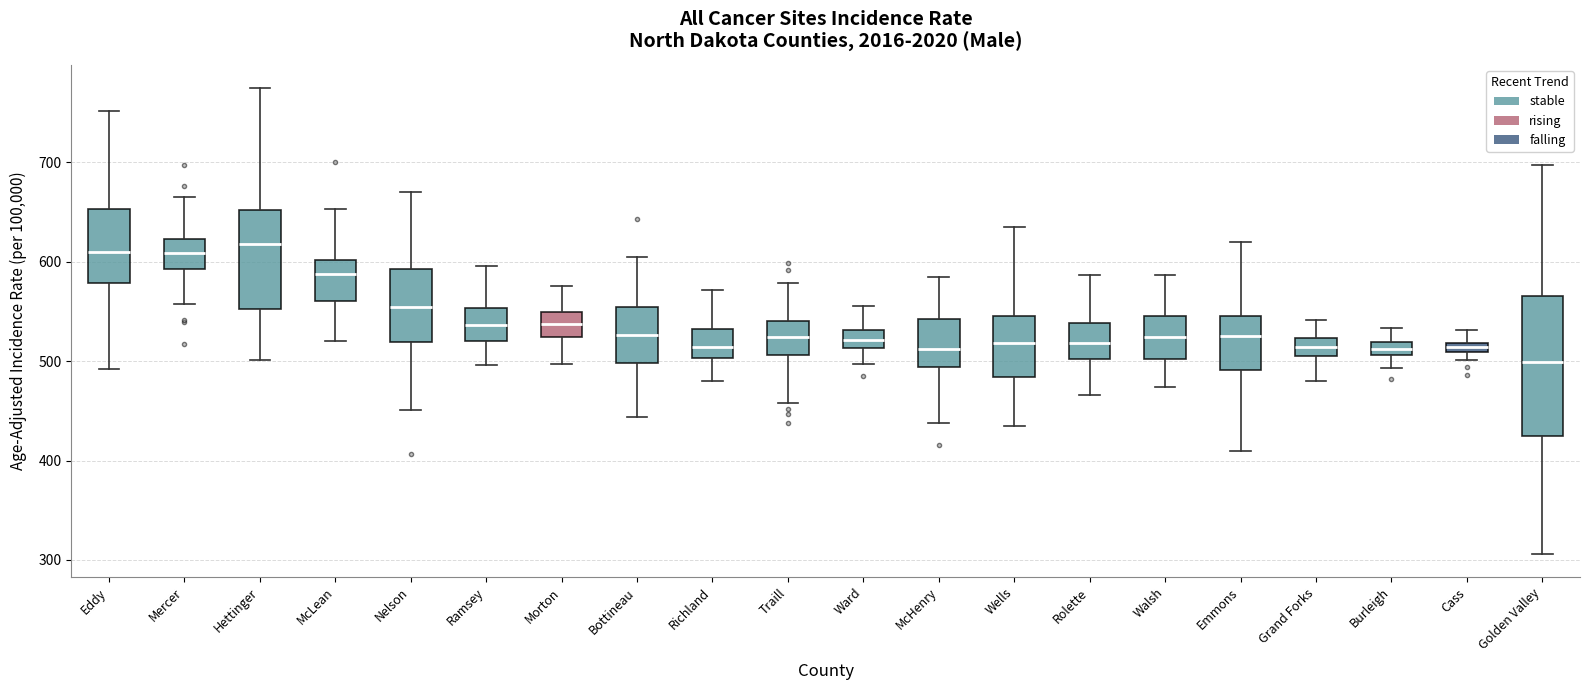

Comparing the boxes themselves (not the whiskers), which one is the tallest?

Golden Valley